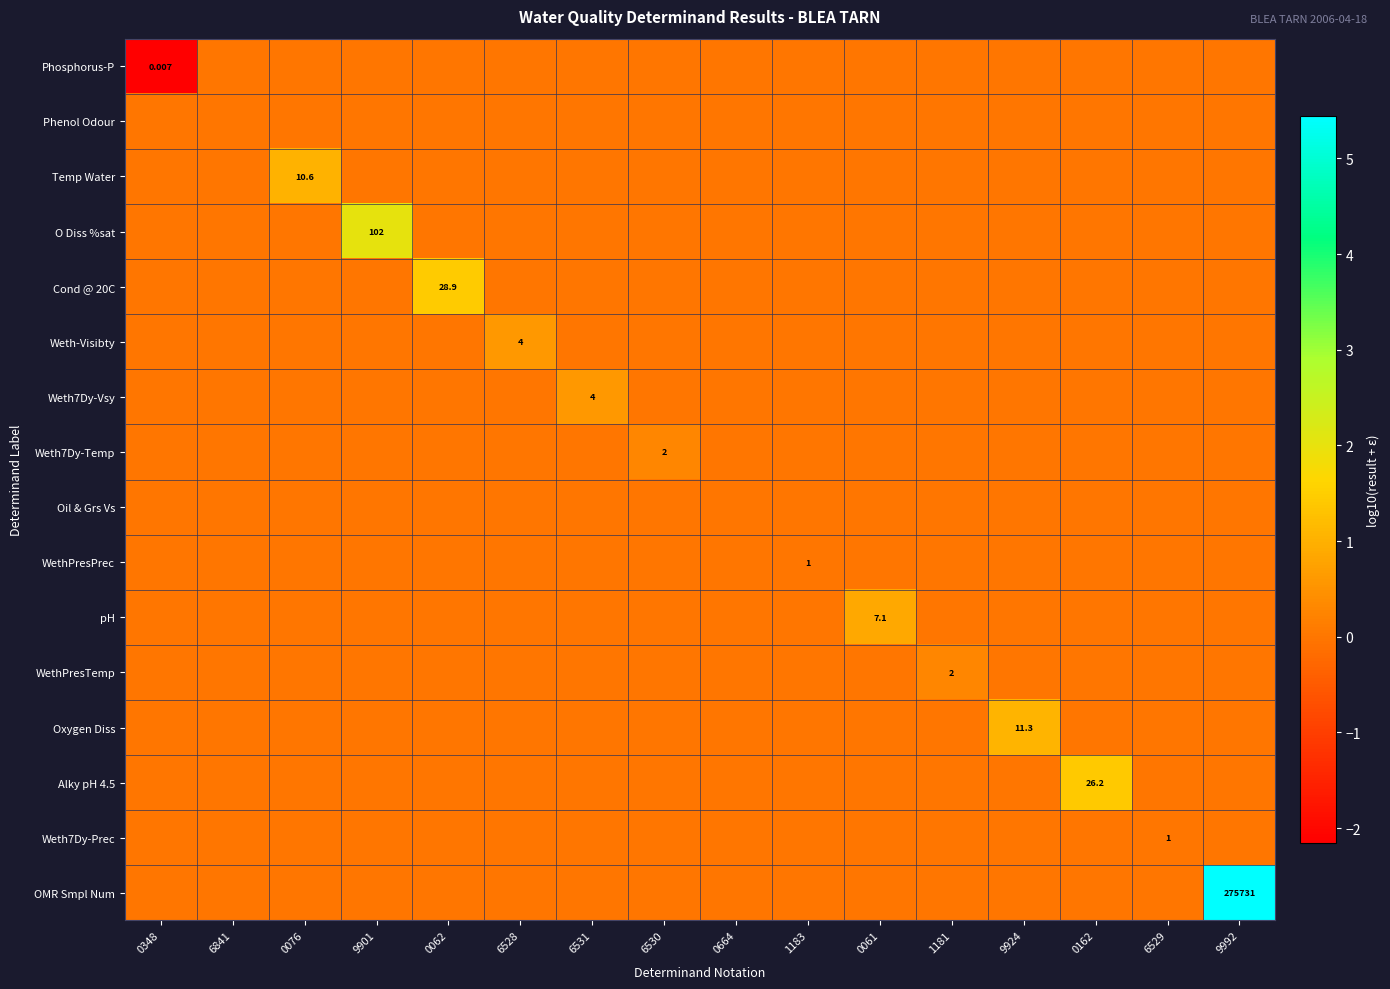

Is the value of Weth7Dy-Prec at 0162 greater than the value of Oxygen Diss at 6841?

No